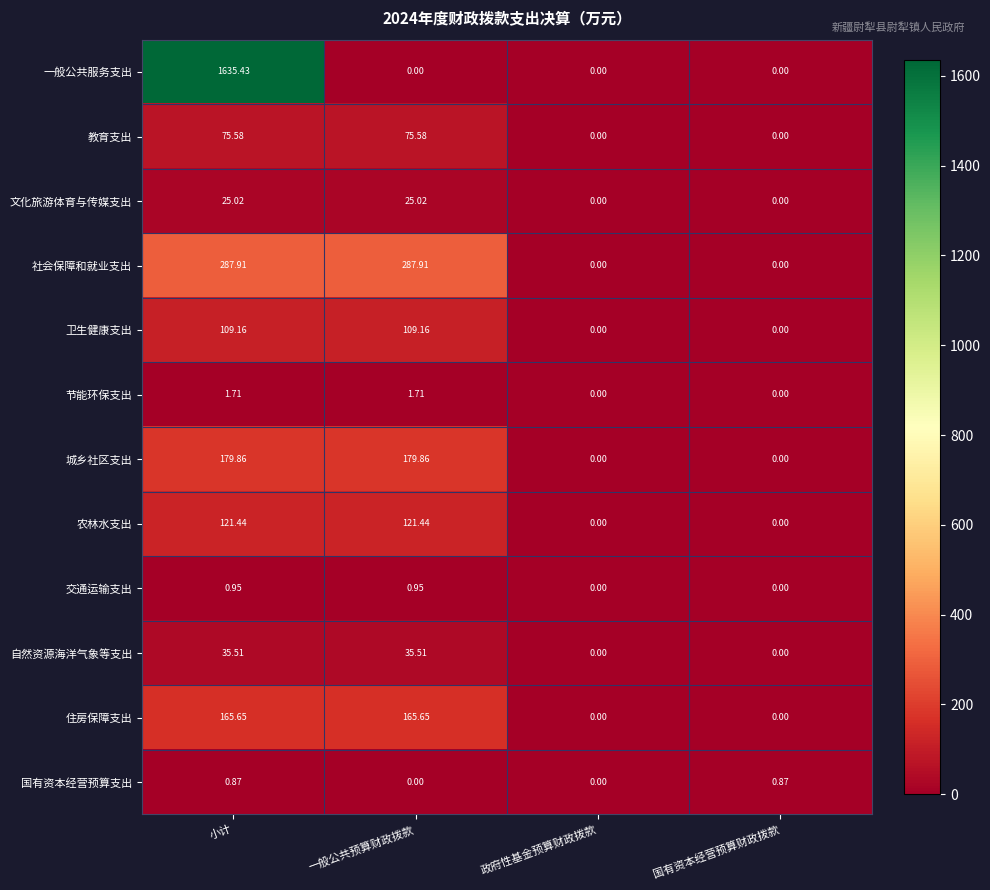

At which category is the sum across all series the highest?

小计